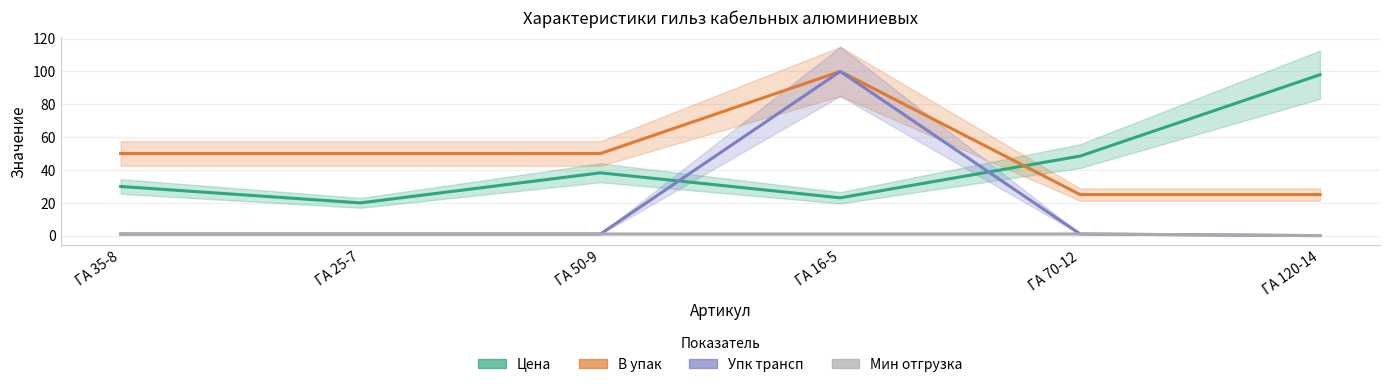

True or false: В упак has more than 2 points higher than both neighbors.

False